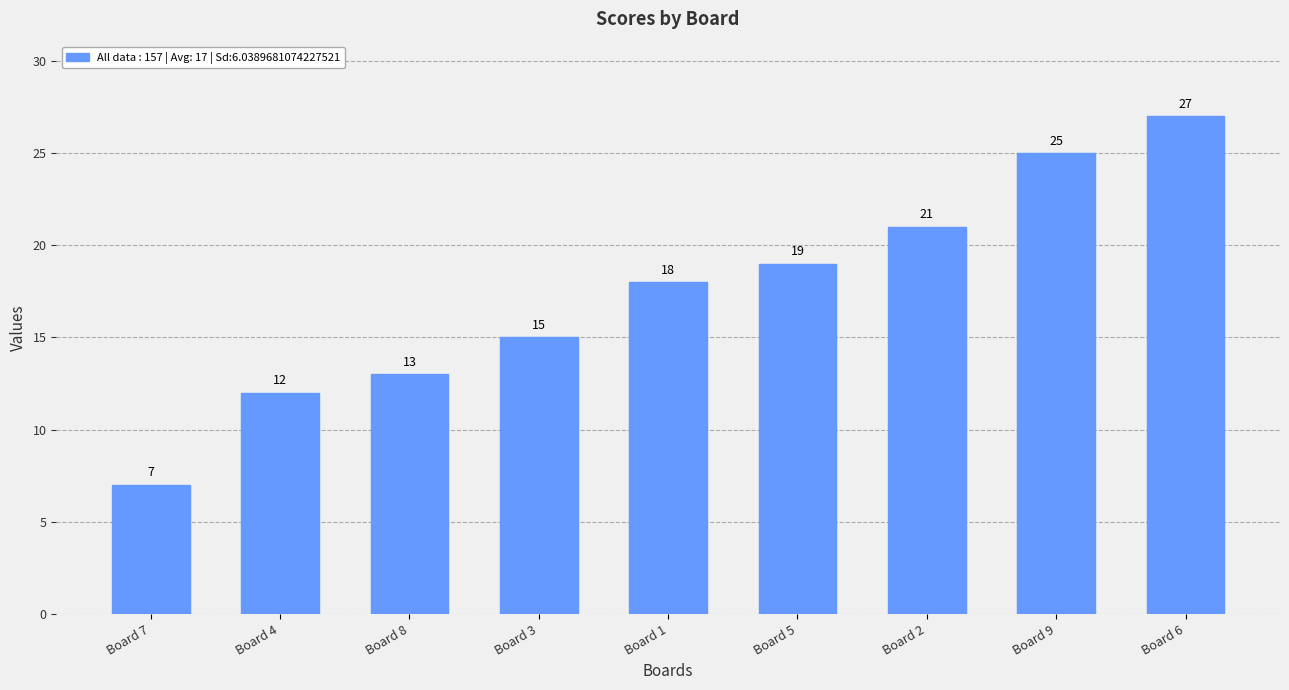

Which category has the highest value across all series?

Board 6